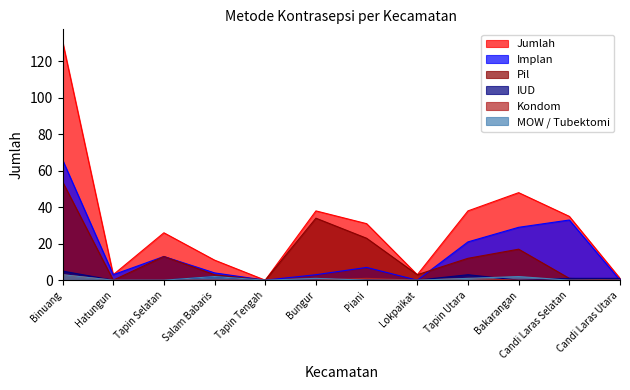

What is the sum of all Implan values?

179